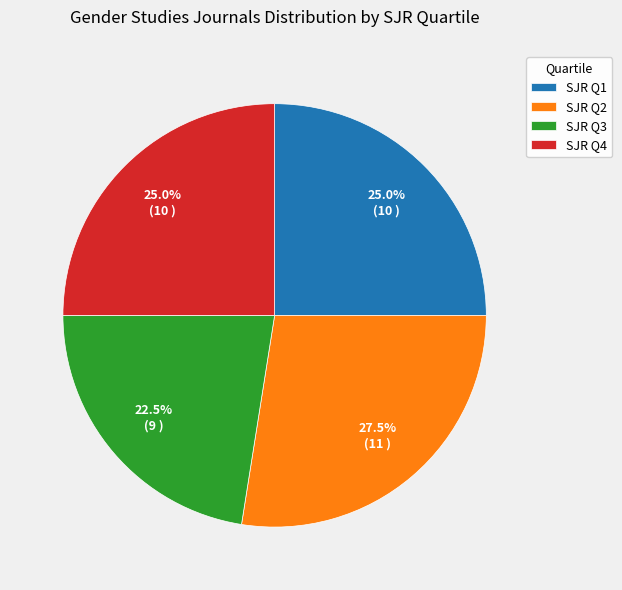

What percentage is NOT represented by SJR Q4?

75.0%